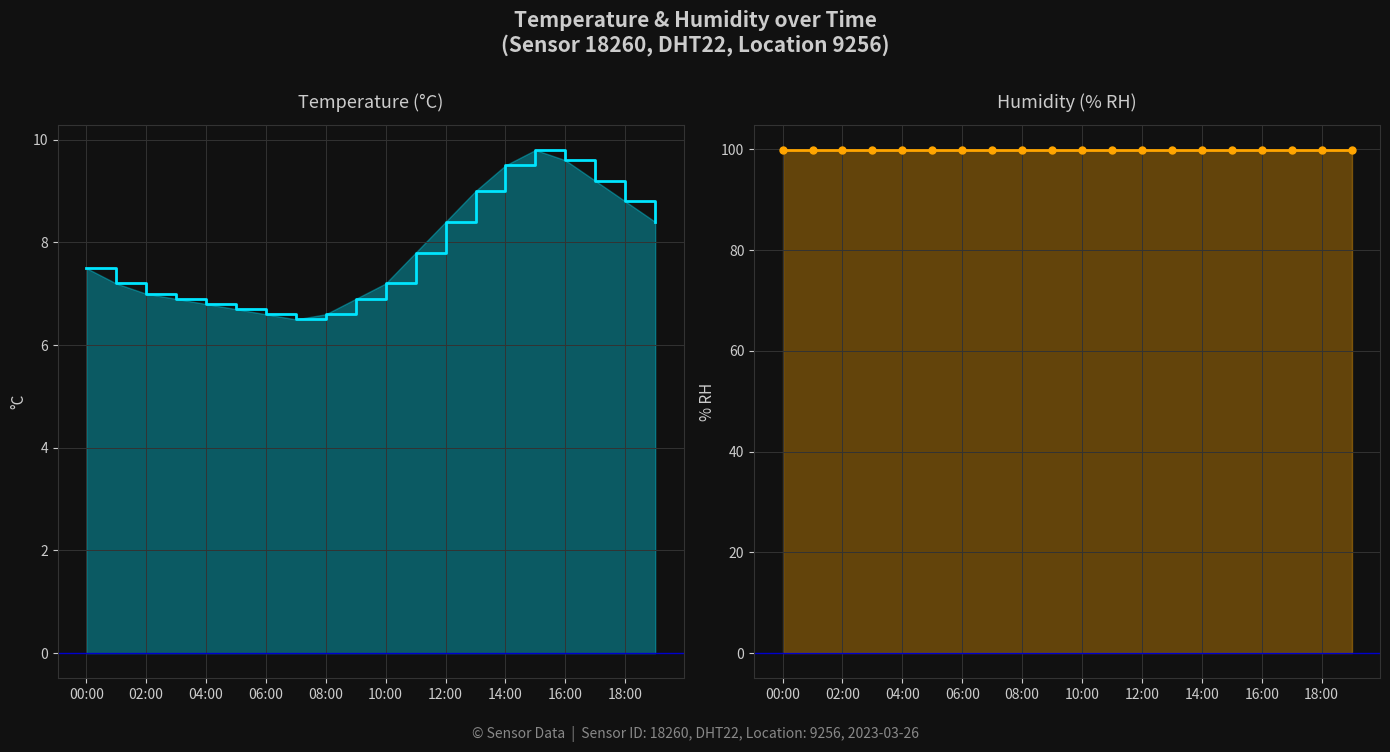

True or false: humidity and temperature cross at least once.

False